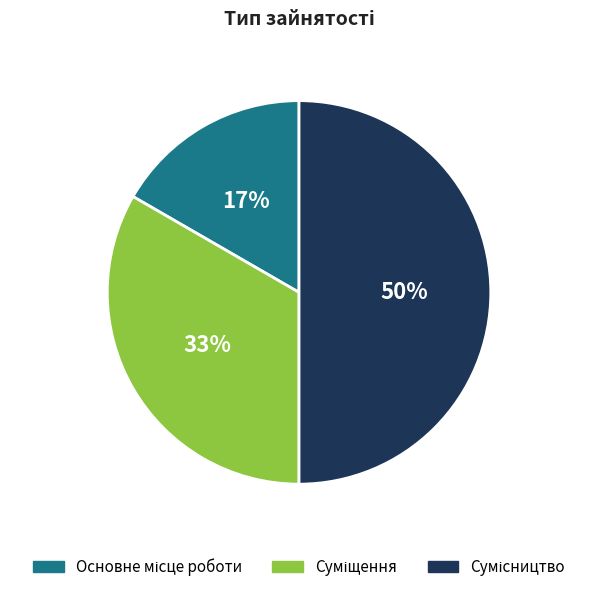

To the nearest percent, what is the difference between the largest and smallest slice percentages?

33%